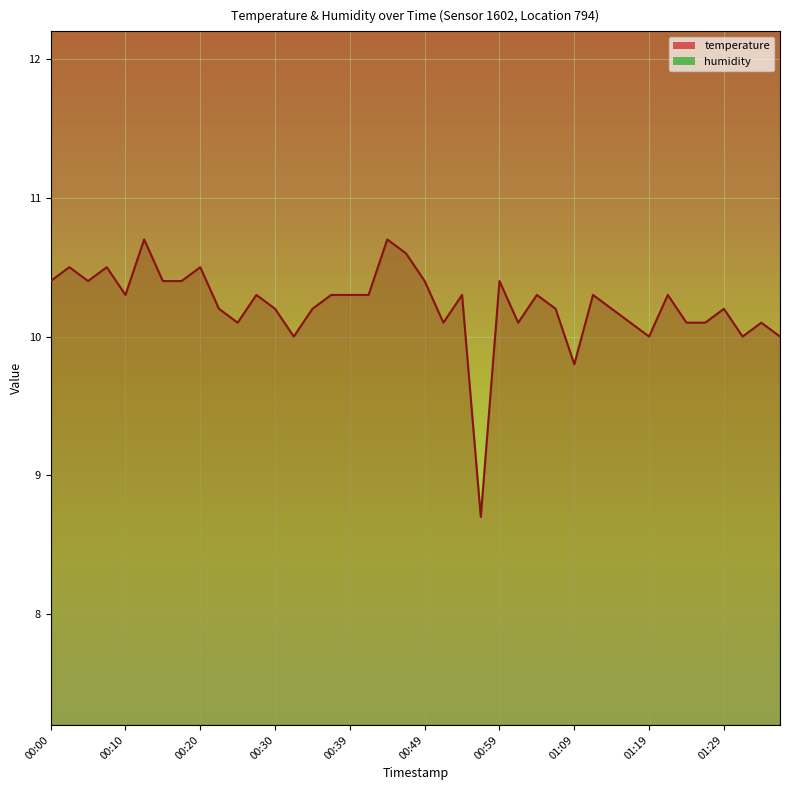

At which label is the value closest to 9?

00:57